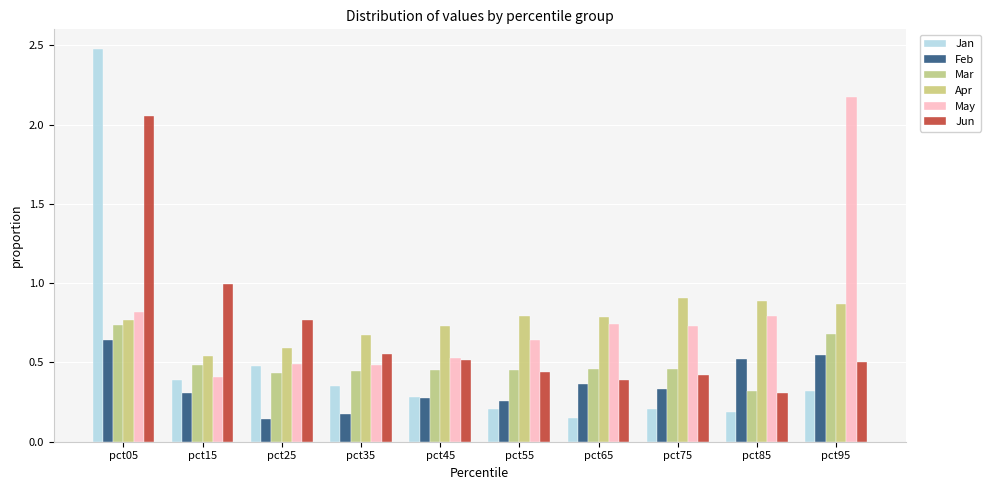

Which category has the highest value in the Jun series?

pct05